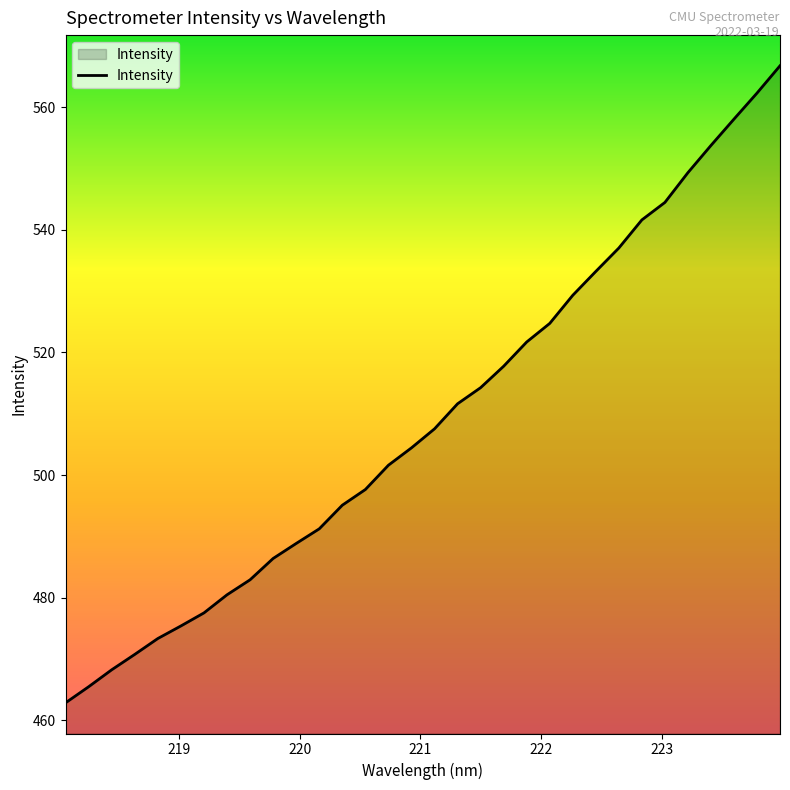

What is the difference between the maximum and minimum values?

103.9